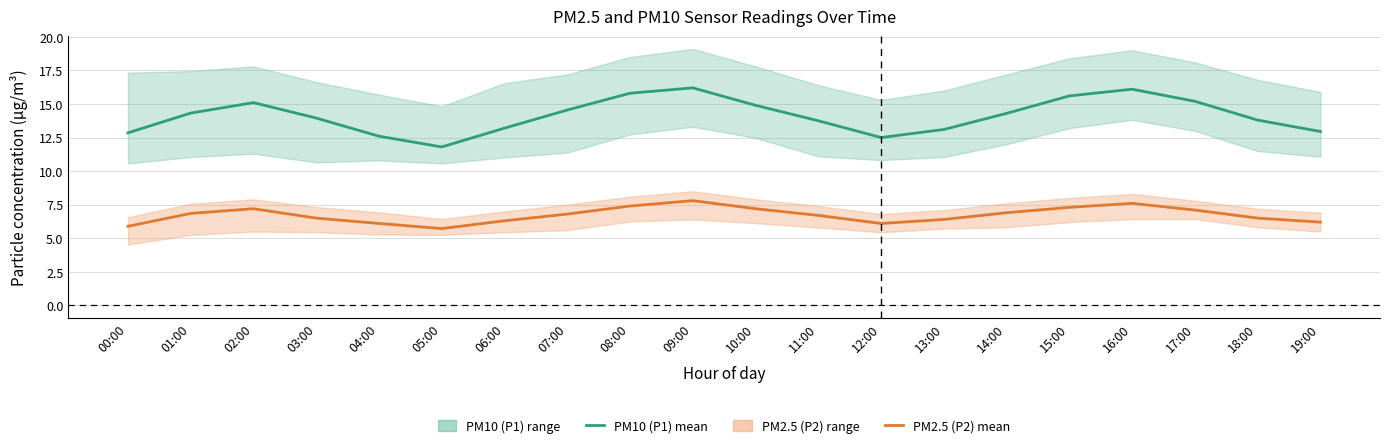

What is the sum of the PM10 (P1) mean values at 13:00 and 06:00?

26.3